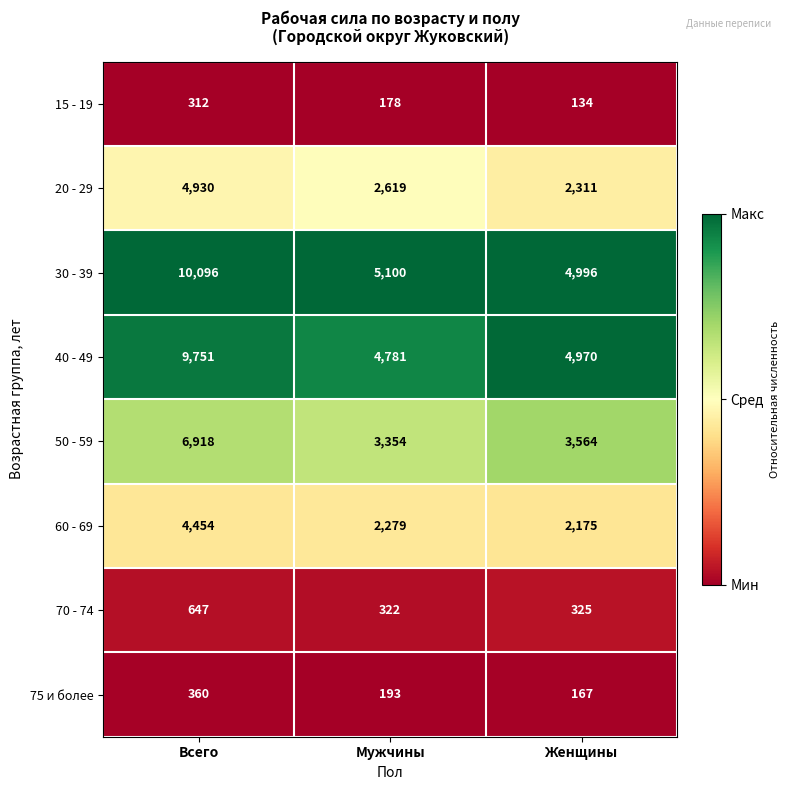

What is the total value across all series at Мужчины?

18826